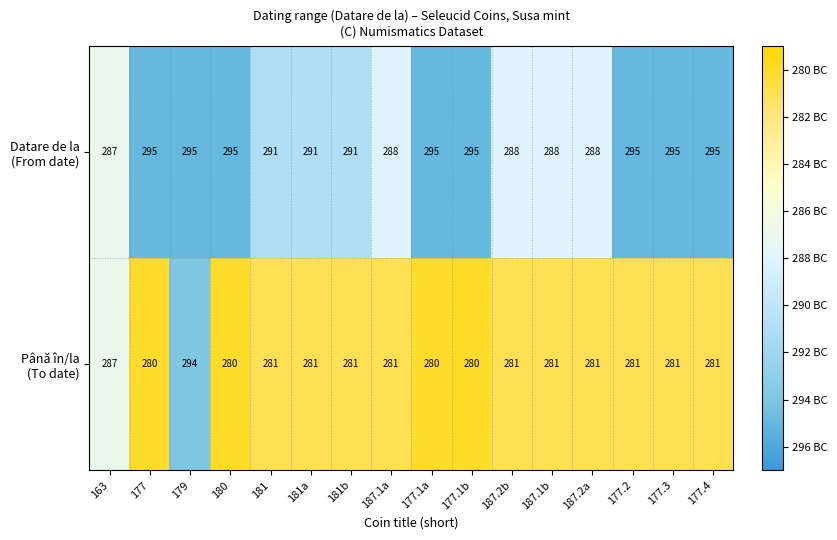

What is the spread (max minus min) of values at 177?

15